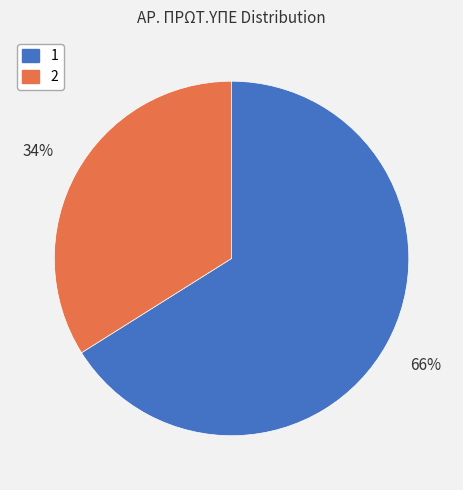

Which slice is the smallest?

2